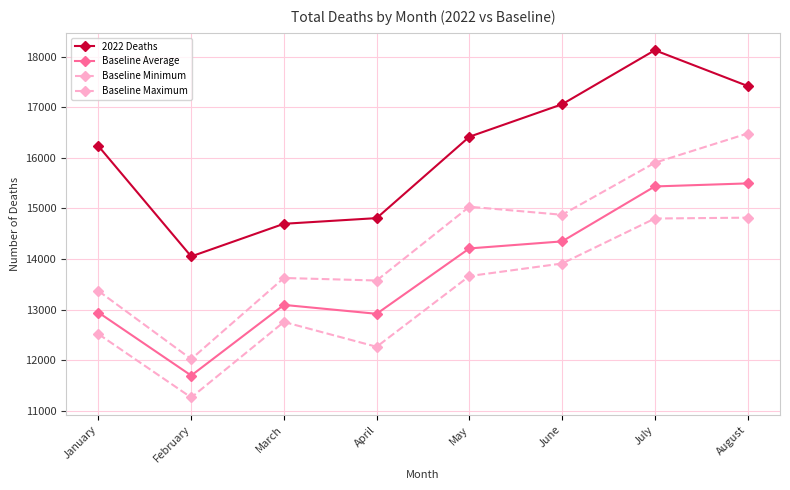

True or false: 2022 Deaths and Baseline Minimum intersect in this chart.

False